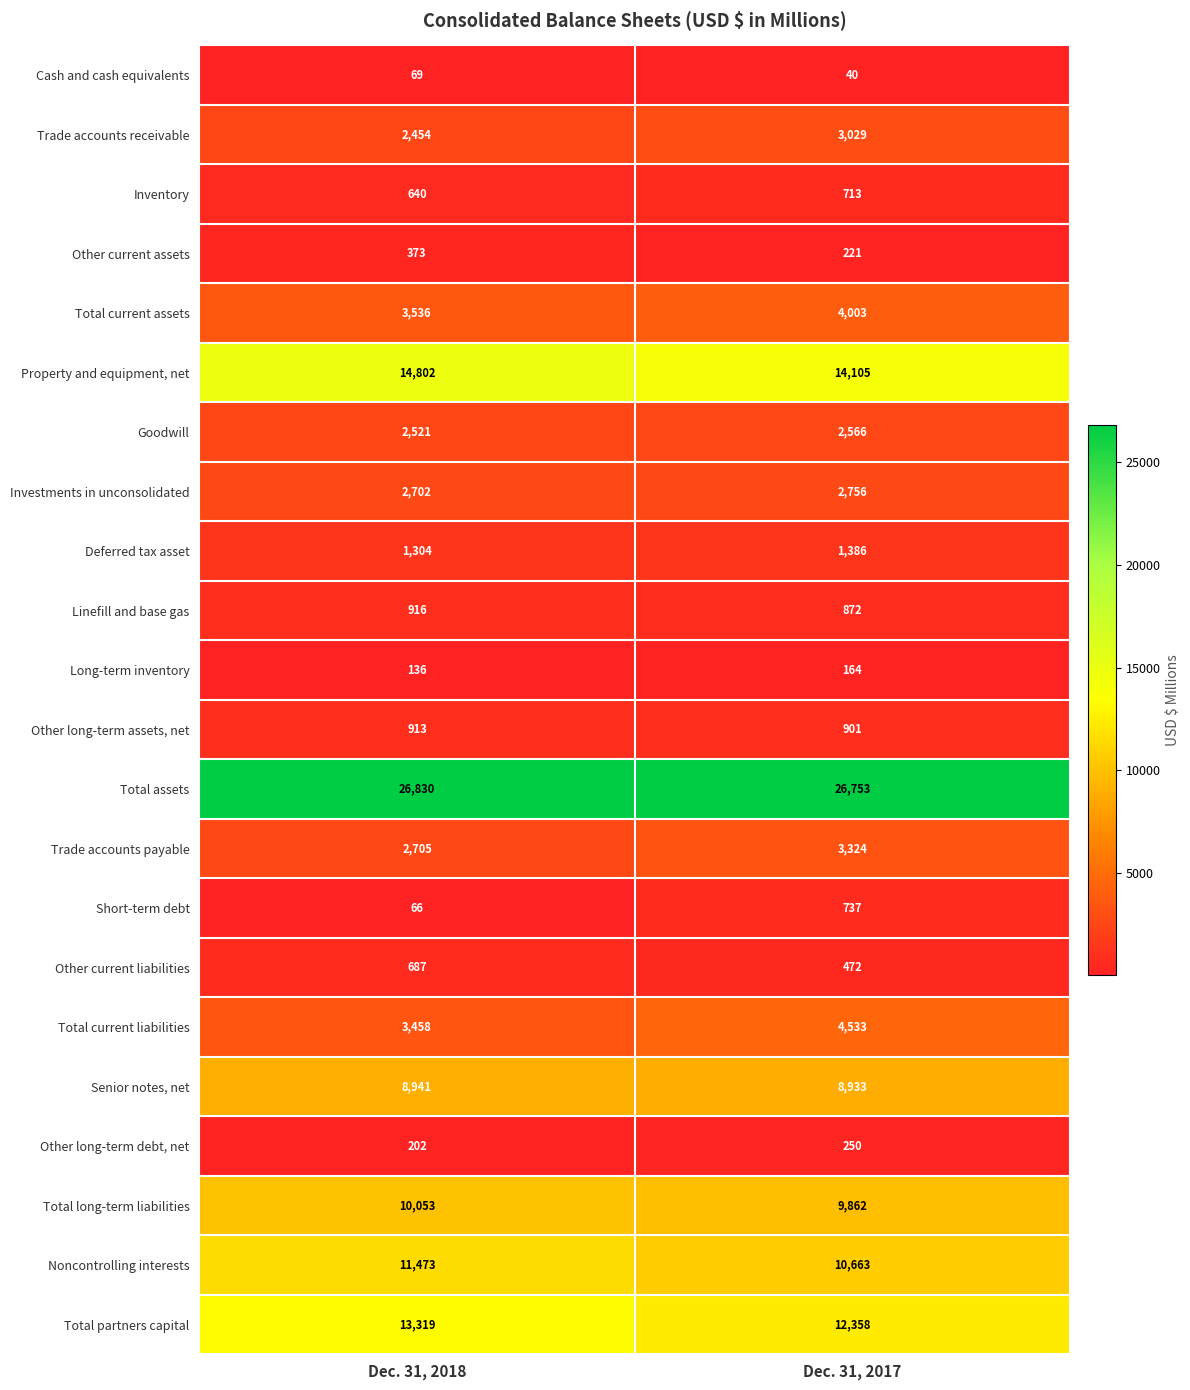

What is the maximum value for Other long-term assets, net?

913